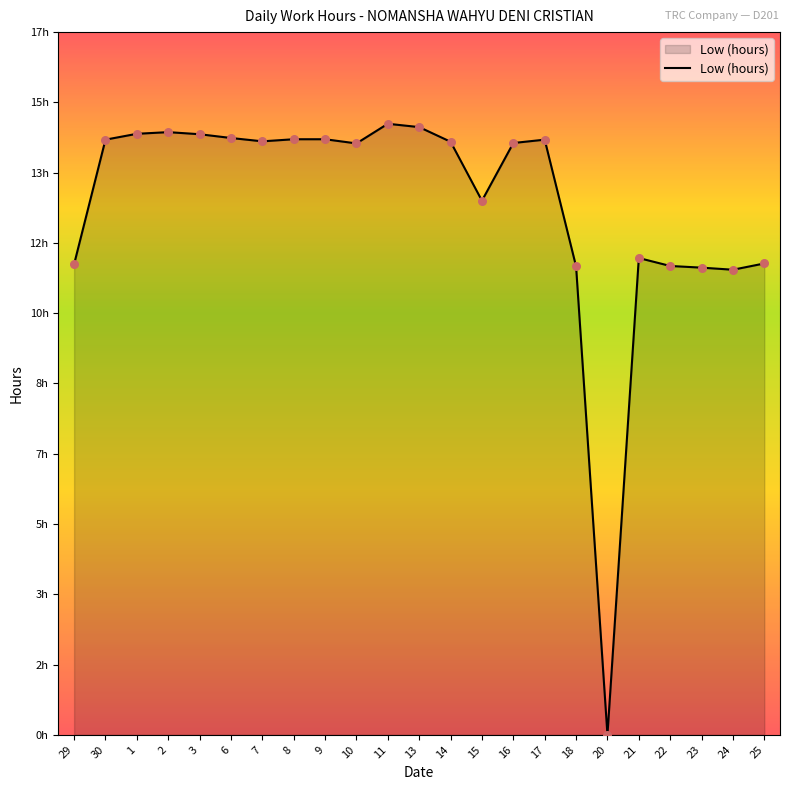

What is the change in value from 6 to 18?

-3.1